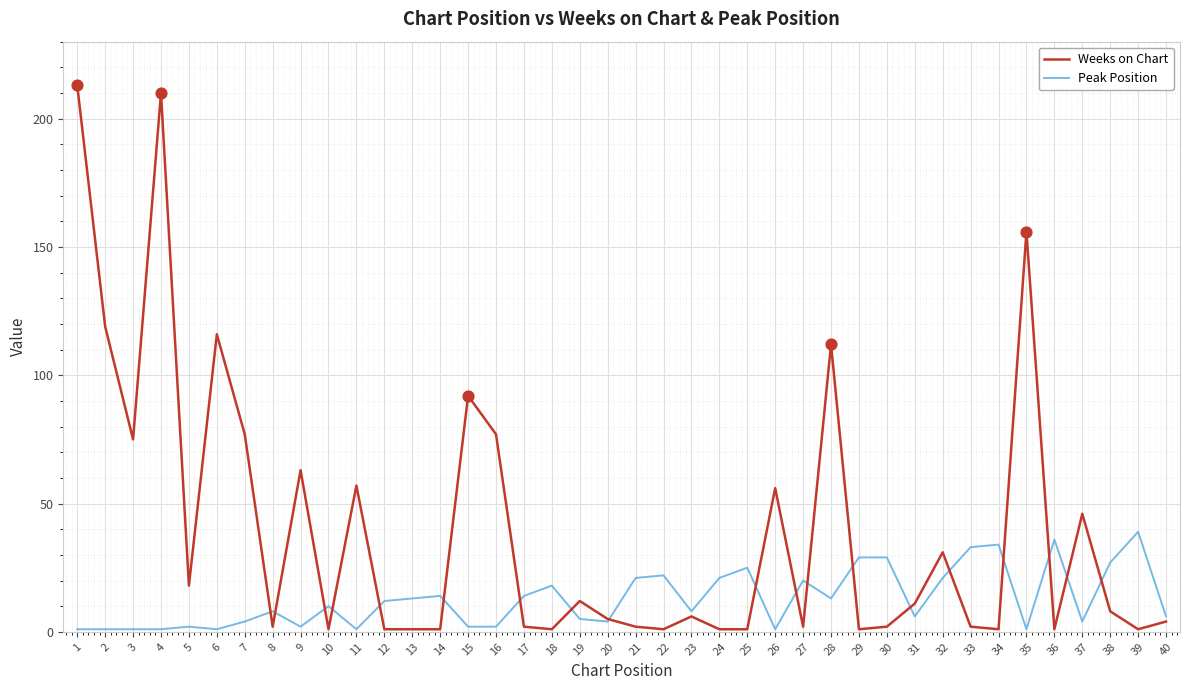

What are all the series names shown in the legend?

Weeks on Chart, Peak Position